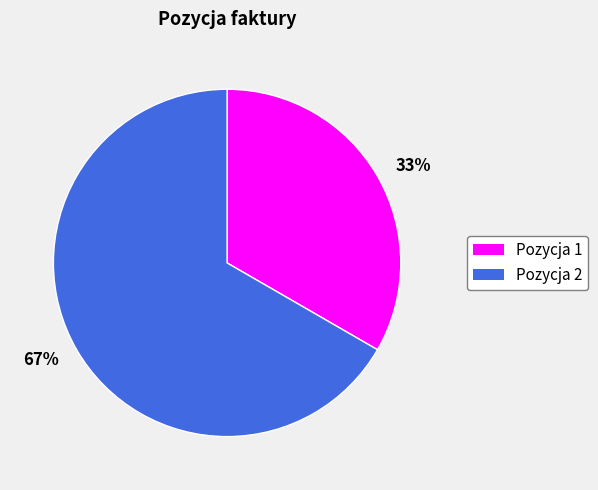

To the nearest percent, what portion does Pozycja 2 represent?

67%